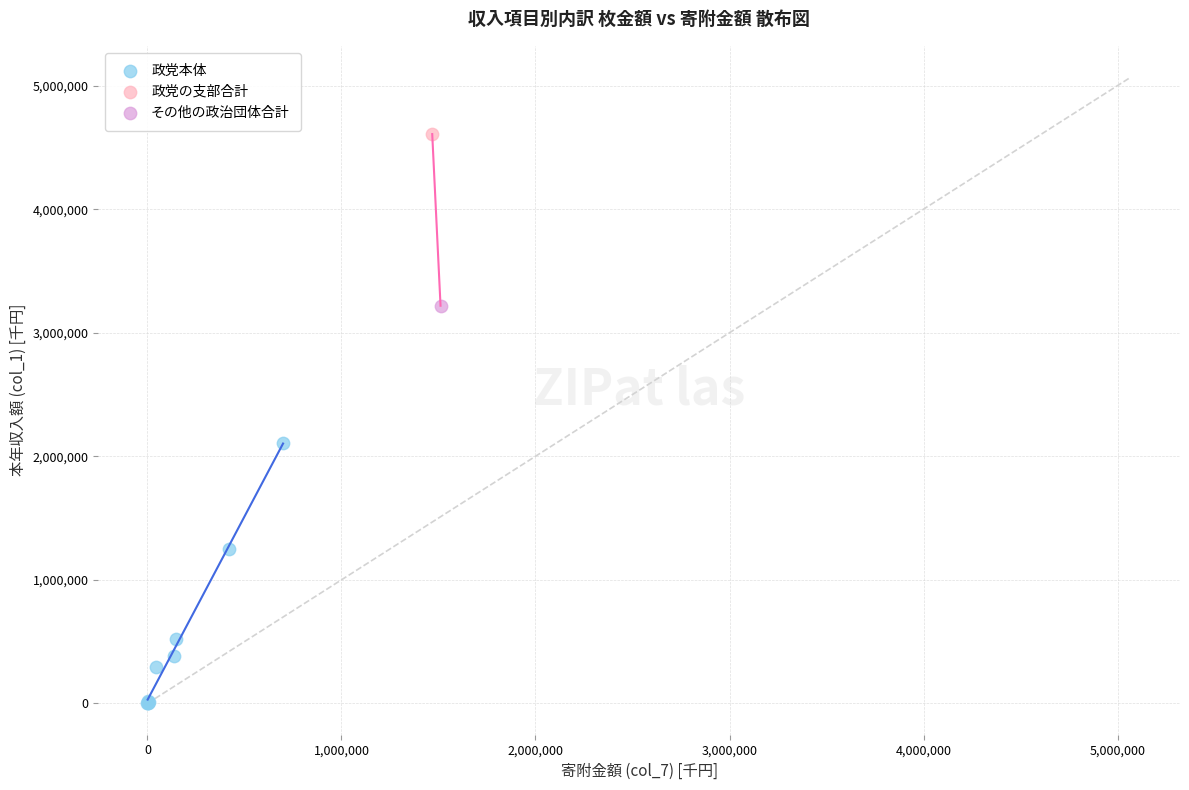

What are all the series names shown in the legend?

政党本体, 政党の支部合計, その他の政治団体合計